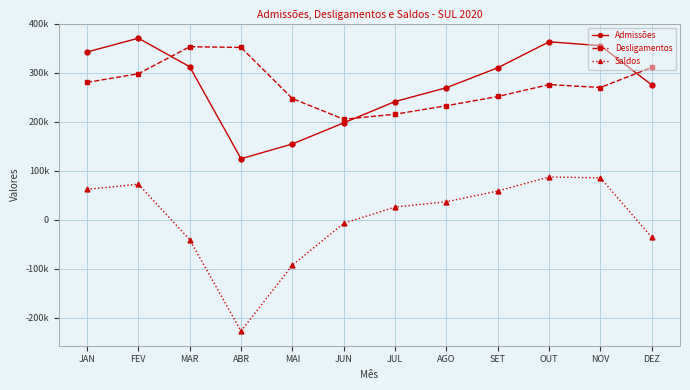

Reading left to right, what are all the values shown in this chart?

Admissões: 342427	370593	312390	124493	154748	197749	241339	269519	310249	363233	355380	275177
Desligamentos: 280310	298073	353163	351748	247404	205101	215379	232749	251591	275905	269947	310959
Saldos: 62117	72520	-40773	-227255	-92656	-7352	25960	36770	58658	87328	85433	-35782